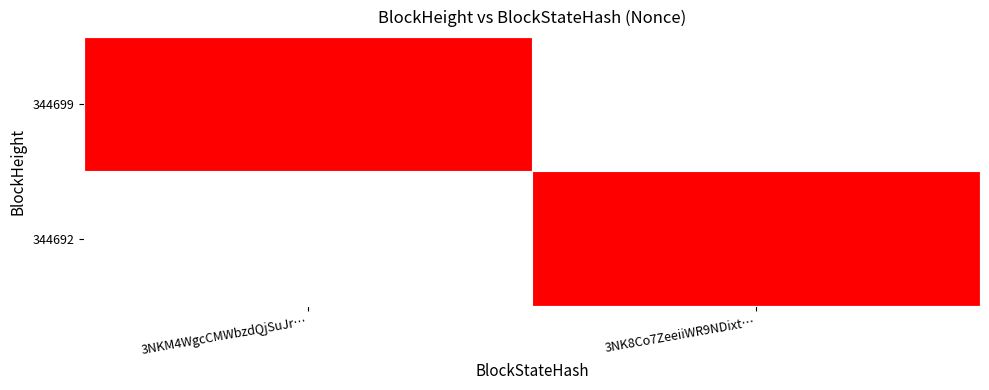

How many data points does each series have?

2